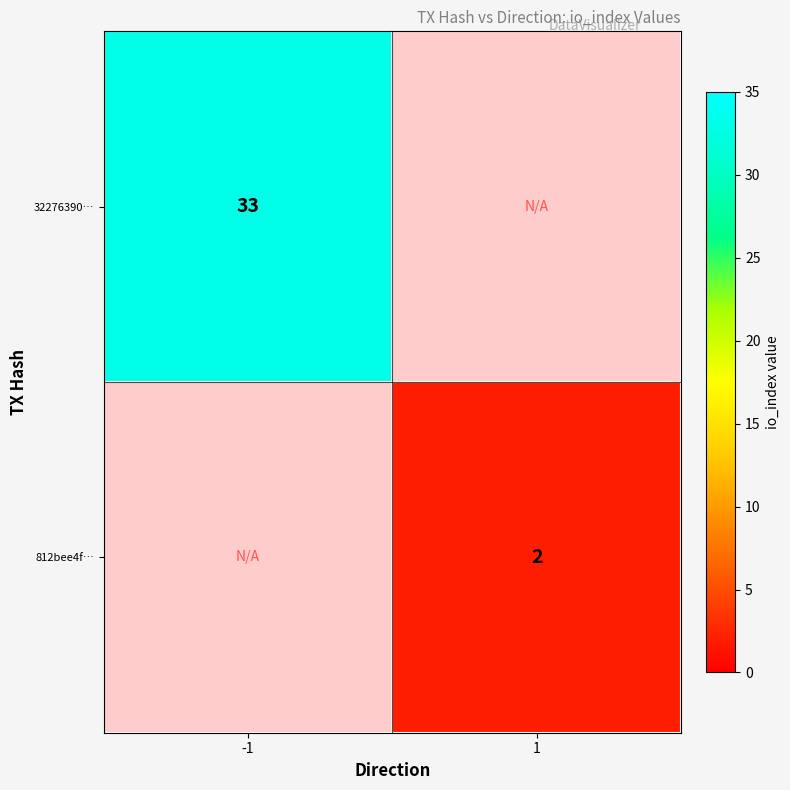

Is it true that 32276390… equals 33 at -1?

True